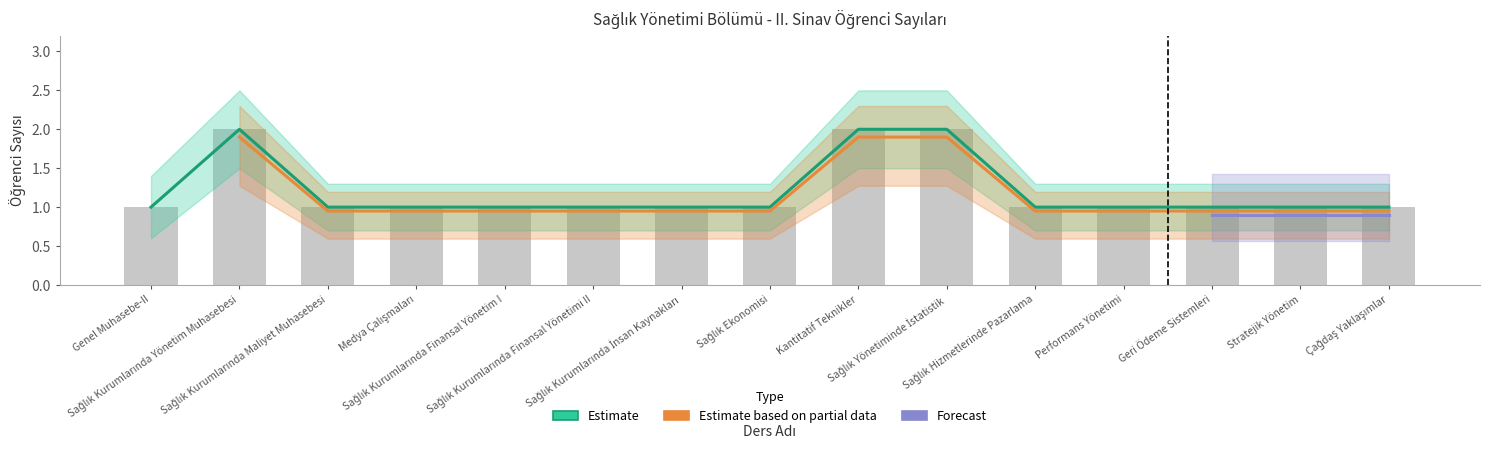

What is the value of the Estimate bar at the 6th from the left?

1.0